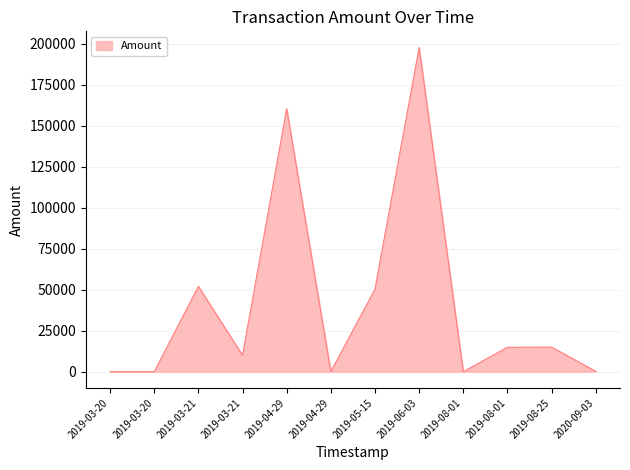

Does the chart have visible grid lines?

Yes